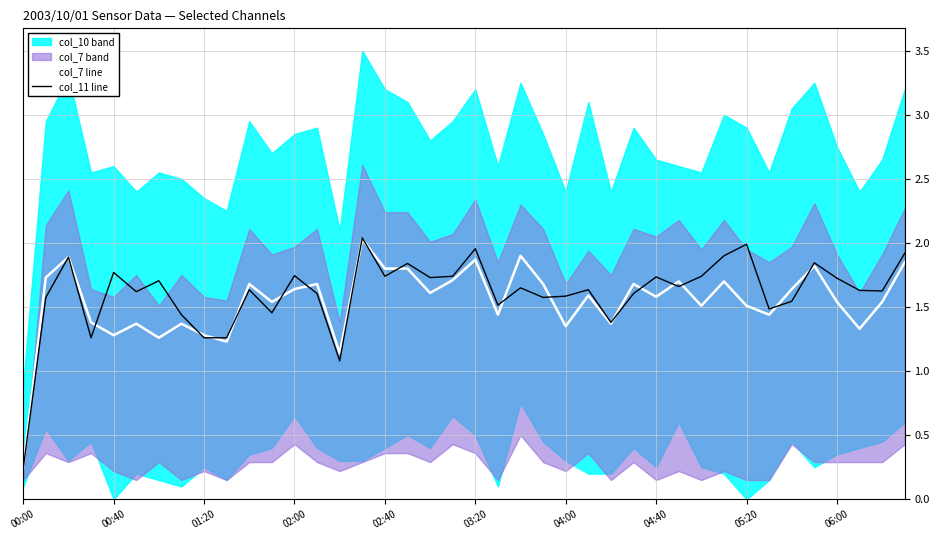

Is the value of col_11 line at 37 greater than the value of col_7 line at 34?

No